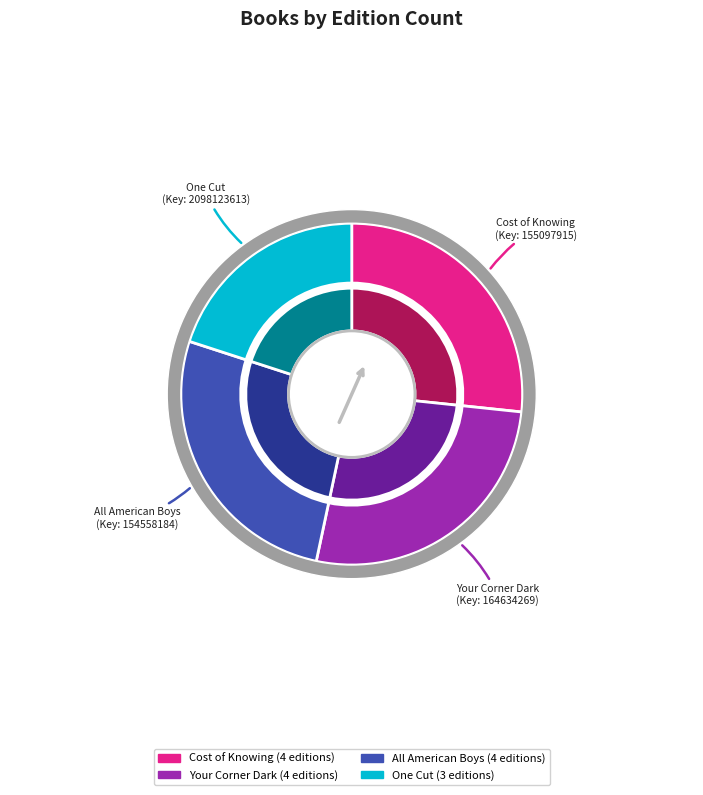

The One Cut slice represents 20% of the pie. True or false?

True